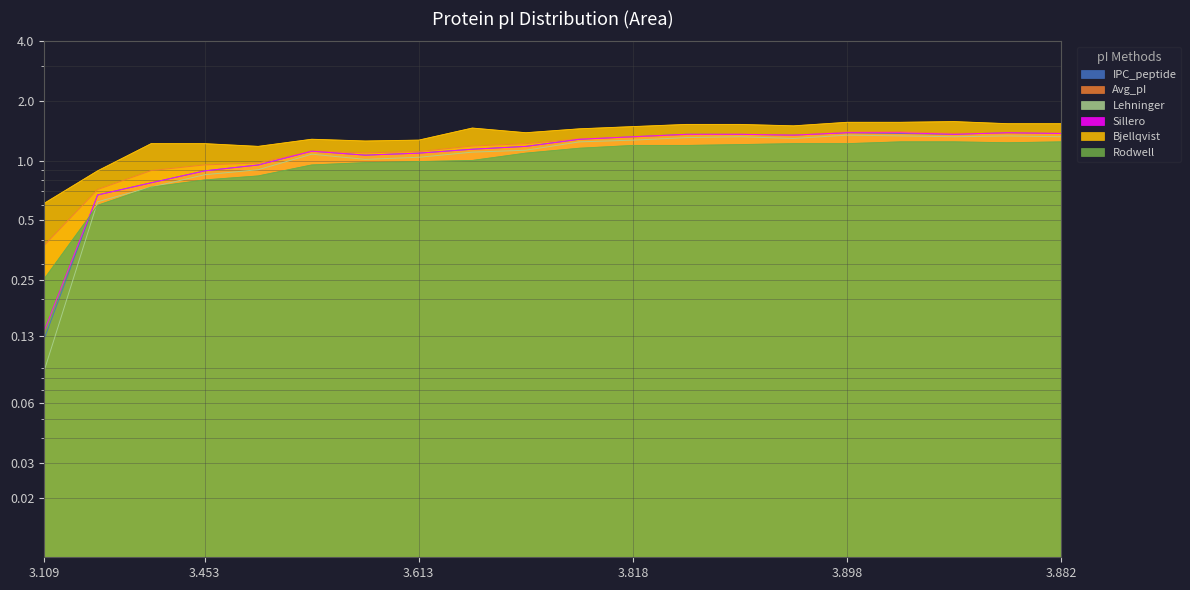

True or false: Lehninger and IPC_peptide intersect in this chart.

False